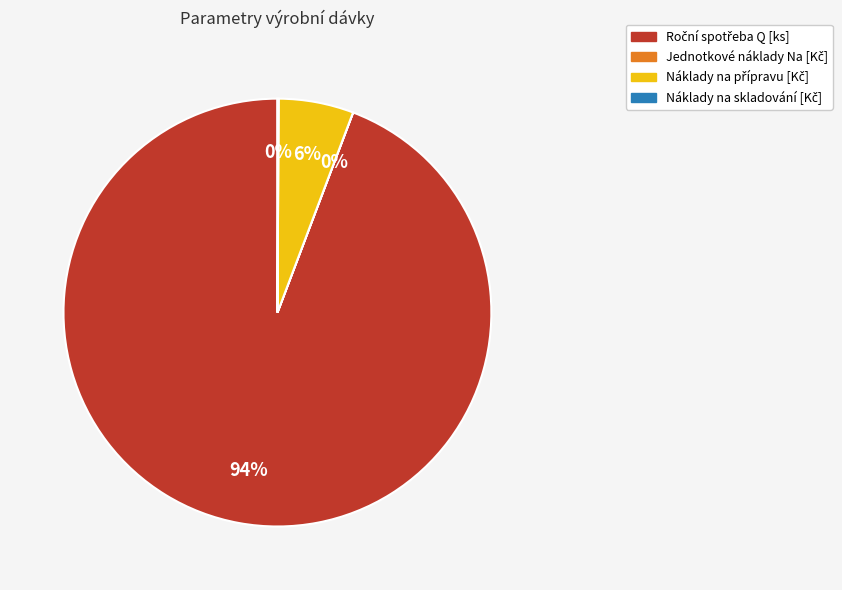

To the nearest percent, what is the difference between the largest and smallest slice percentages?

94%